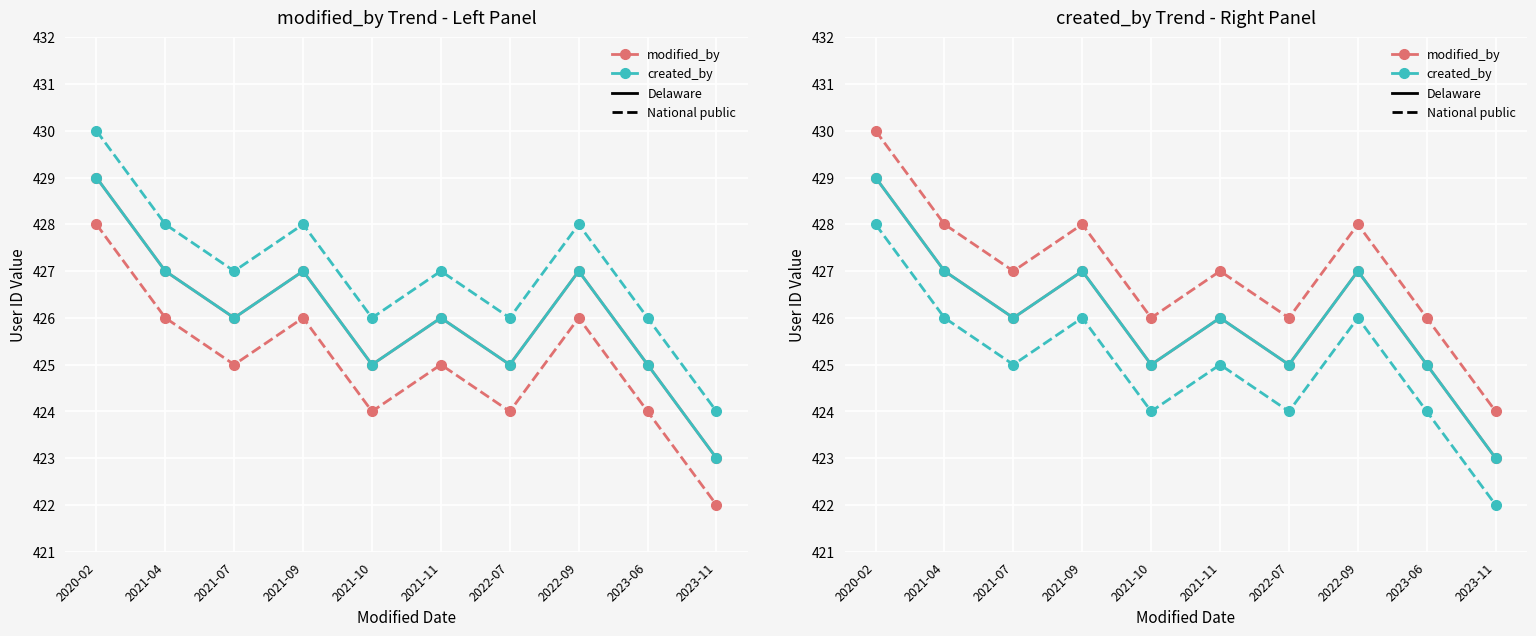

The modified_by (Delaware) series shows 658 at 2021-04. True or false?

False